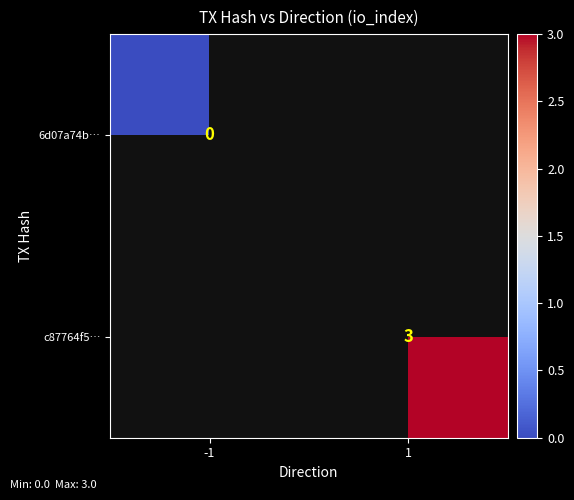

Which has a higher value, -1 or 1?

1